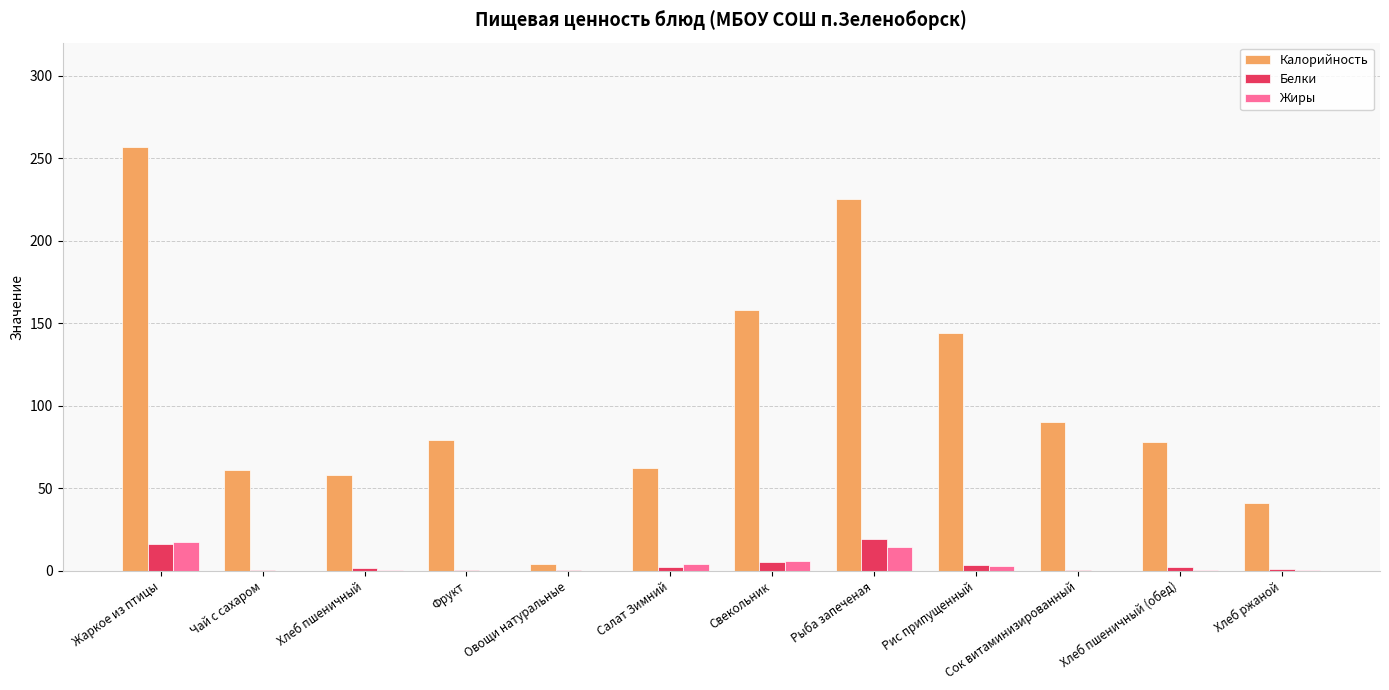

What are all the series names shown in the legend?

Калорийность, Белки, Жиры